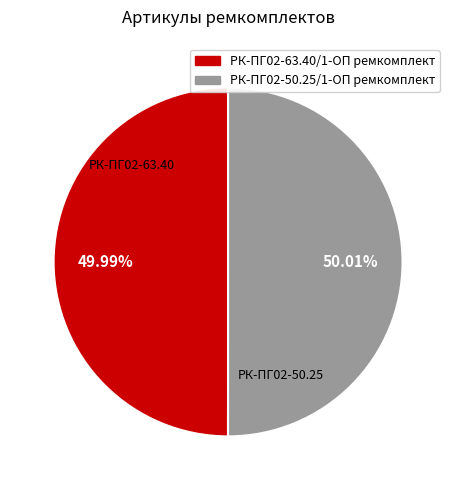

Does any single category account for the majority?

Yes